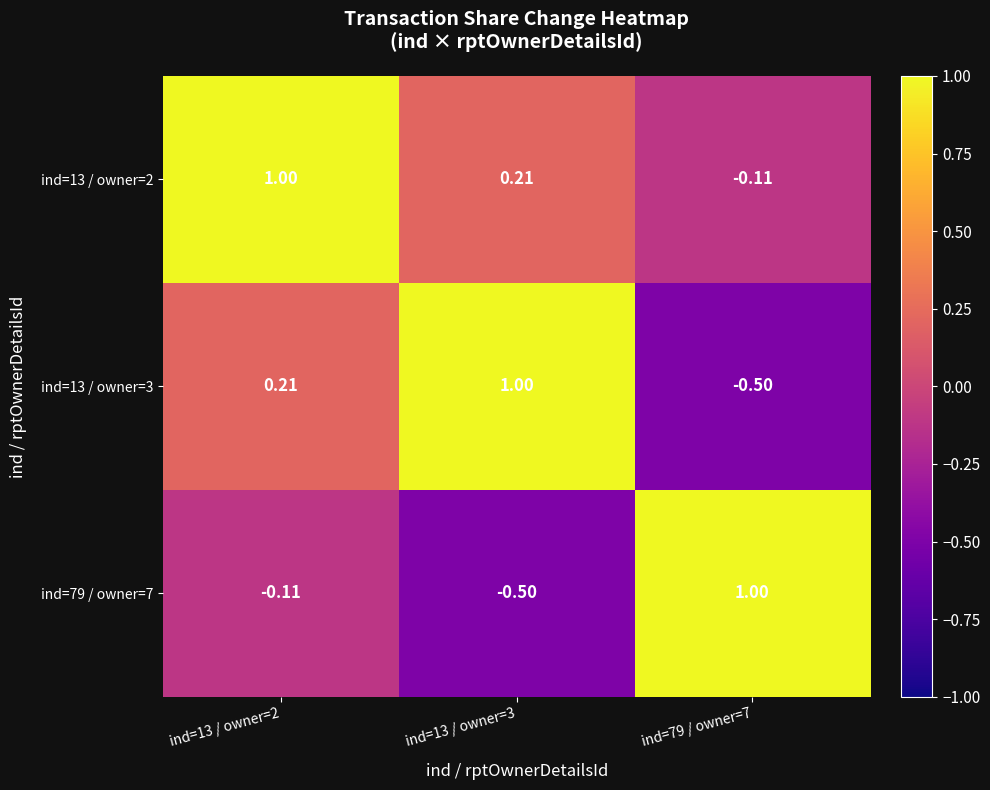

Is the value of ind=13 / owner=2 at ind=13 / owner=2 greater than the value of ind=13 / owner=3 at ind=13 / owner=2?

Yes